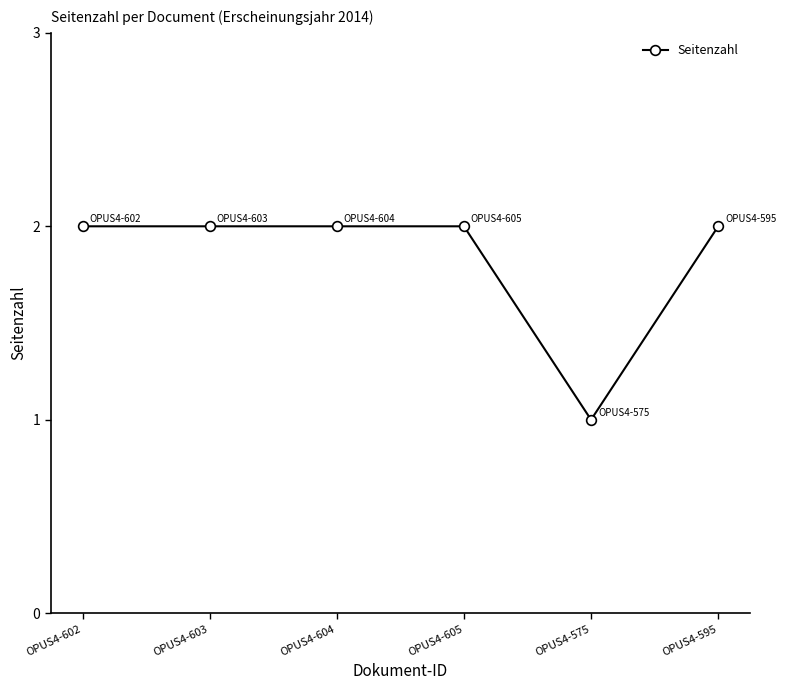

What is the label of the 6th point from the right?

OPUS4-602